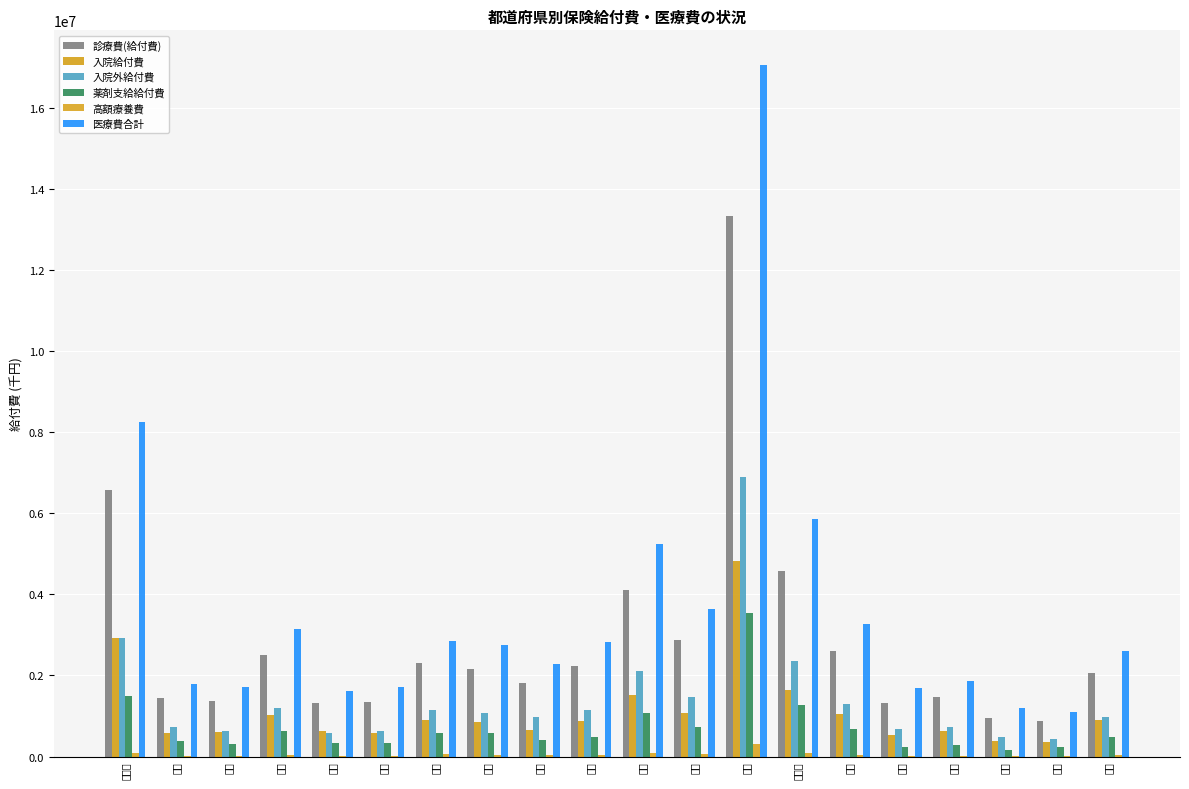

Are the bars horizontal?

No